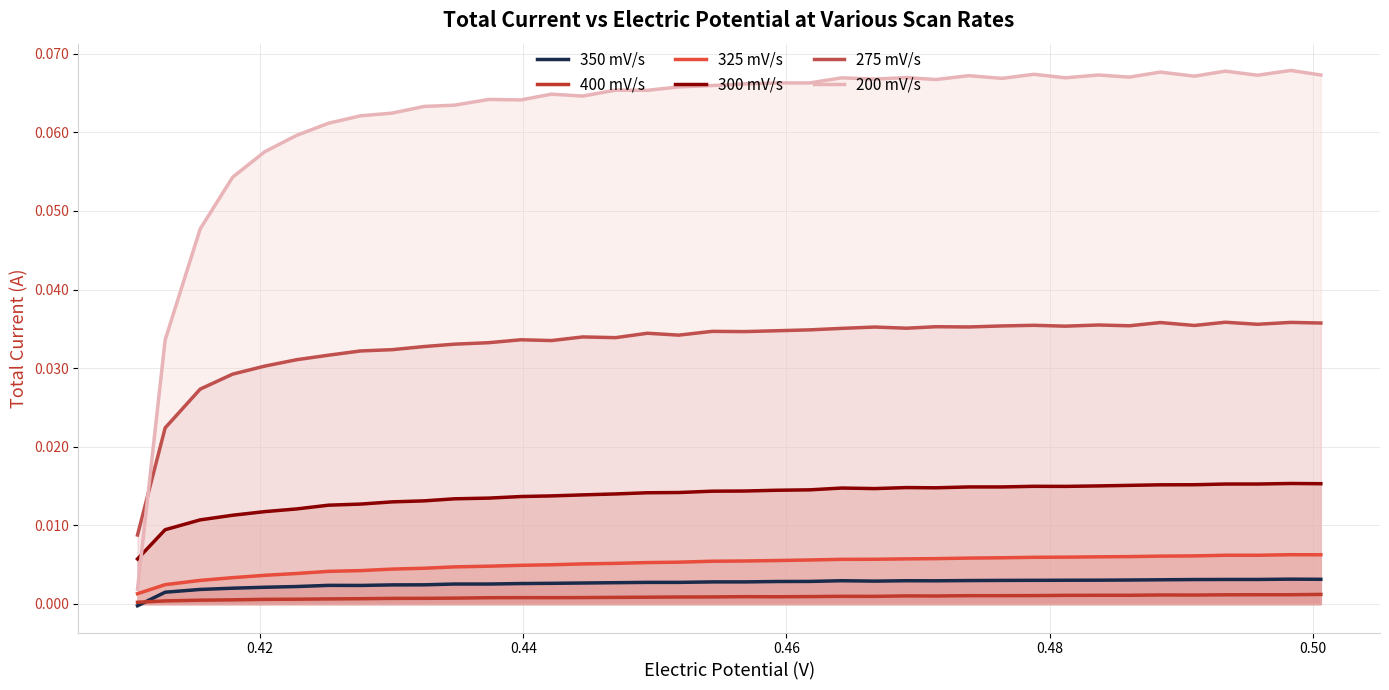

Which series has the widest spread of values?

200 mV/s